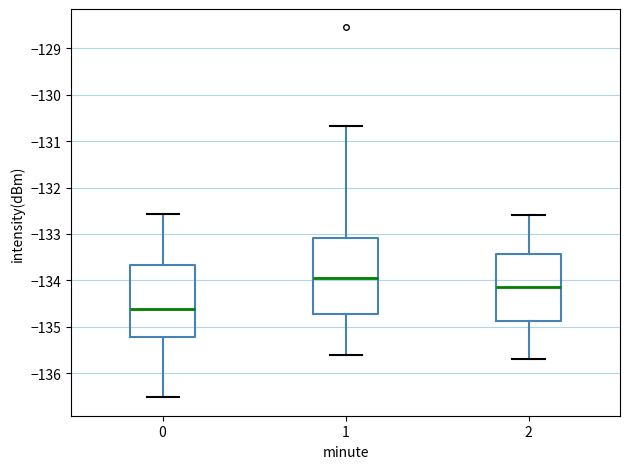

Where does the upper whisker of the box at x = 0 end on the y-axis? The values are not printed on the chart, so give them approximately, as read against the axis.

-132.6